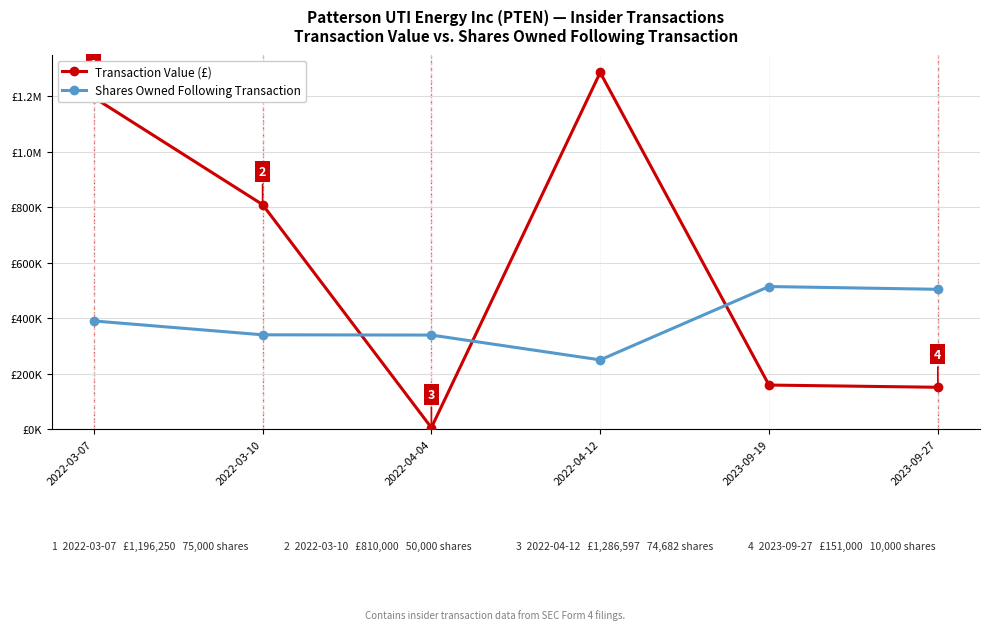

What are all the series names shown in the legend?

Transaction Value (£), Shares Owned Following Transaction